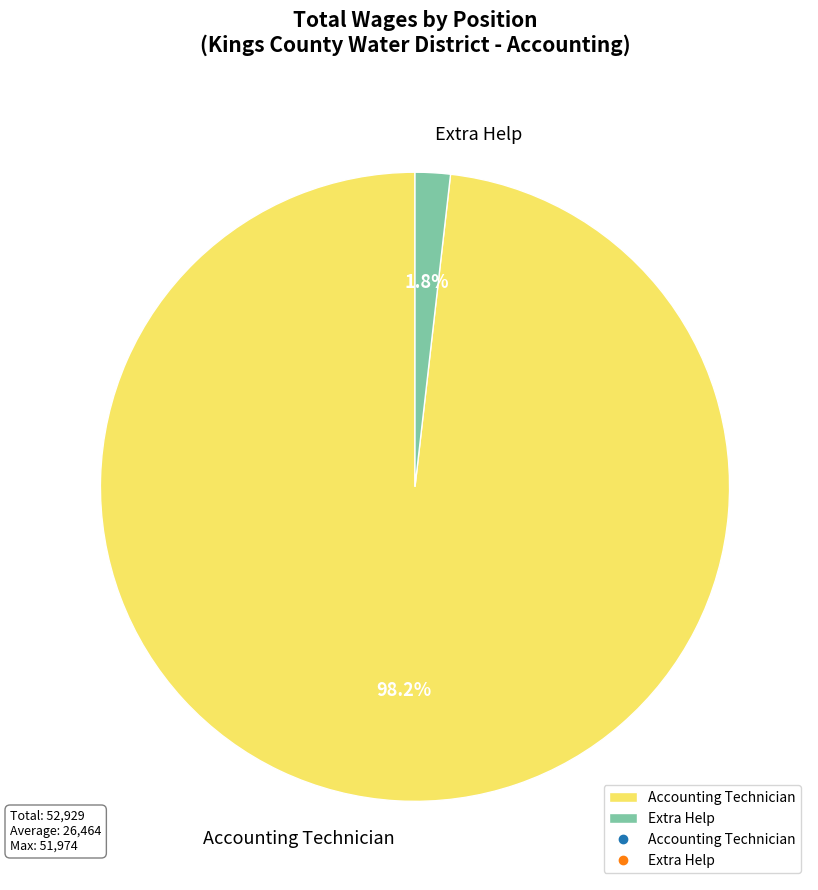

Is Extra Help the majority of the pie?

No